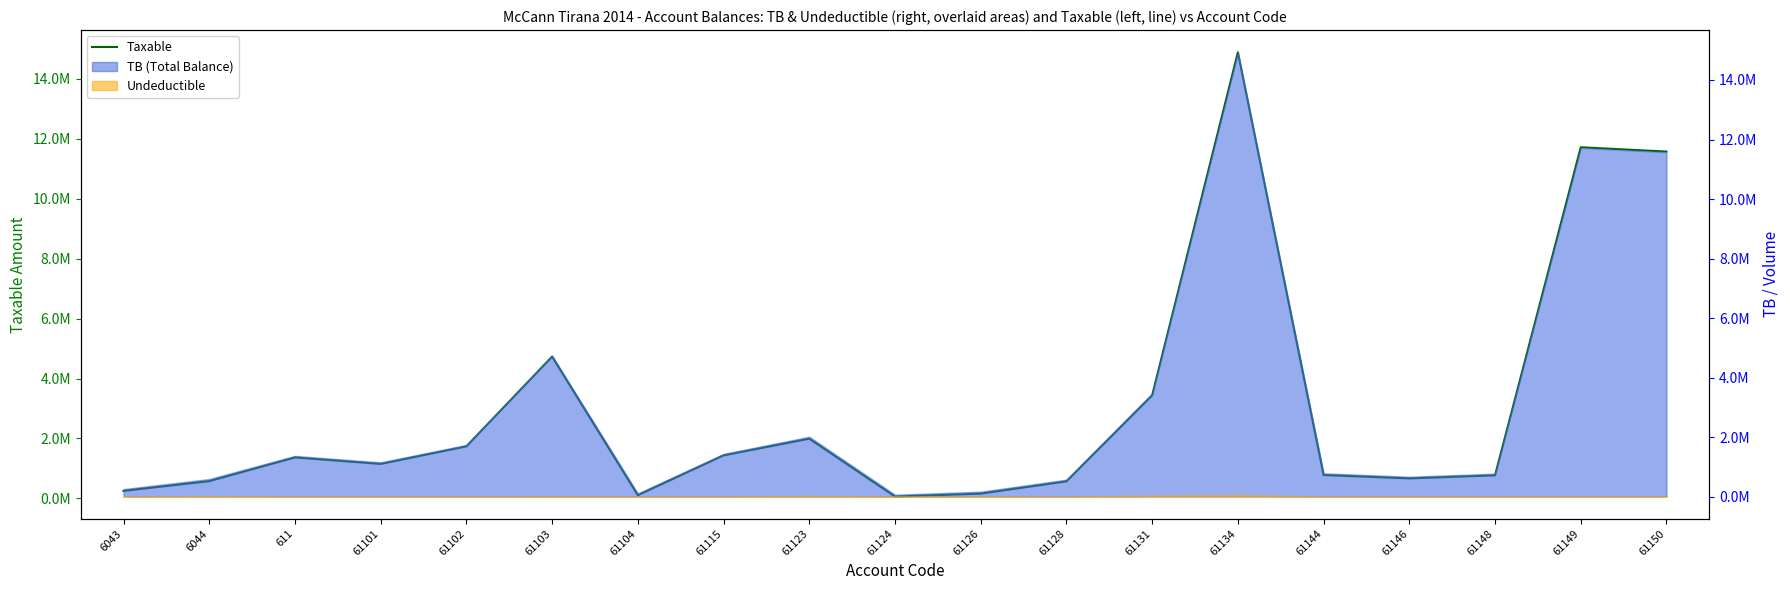

What is the greatest value displayed?

14887859.8